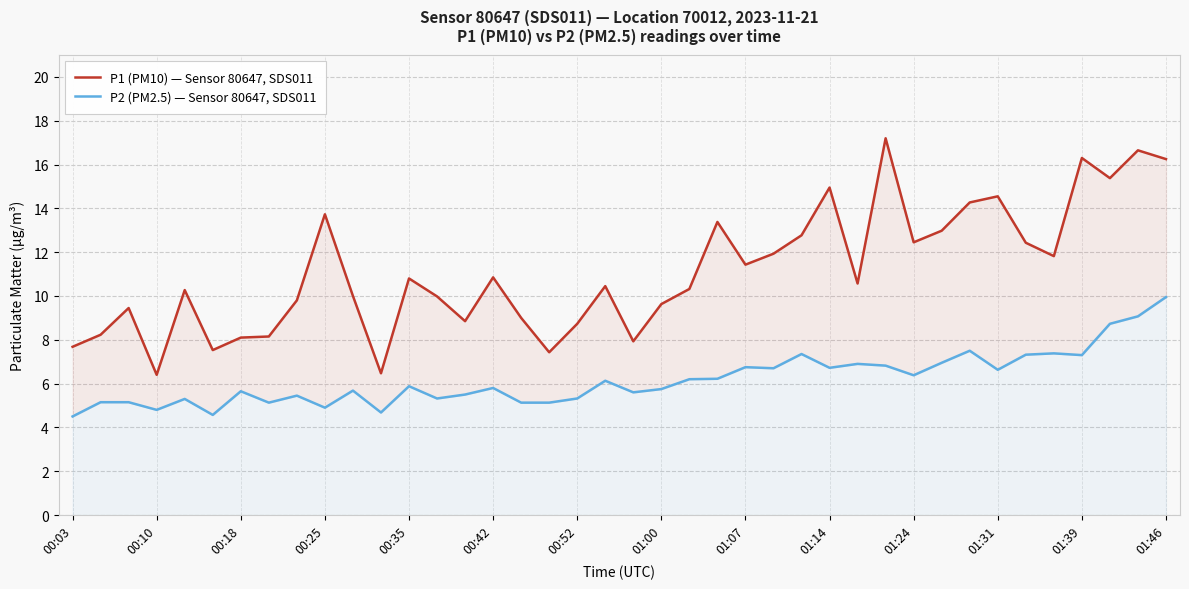

True or false: P2 (PM2.5) — Sensor 80647, SDS011 and P1 (PM10) — Sensor 80647, SDS011 cross at least once.

False